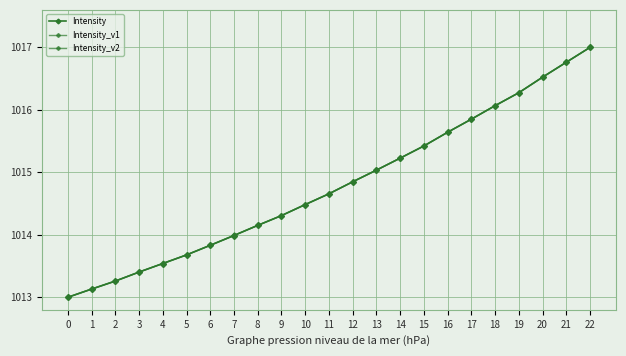

Count the number of categories in the chart.

23